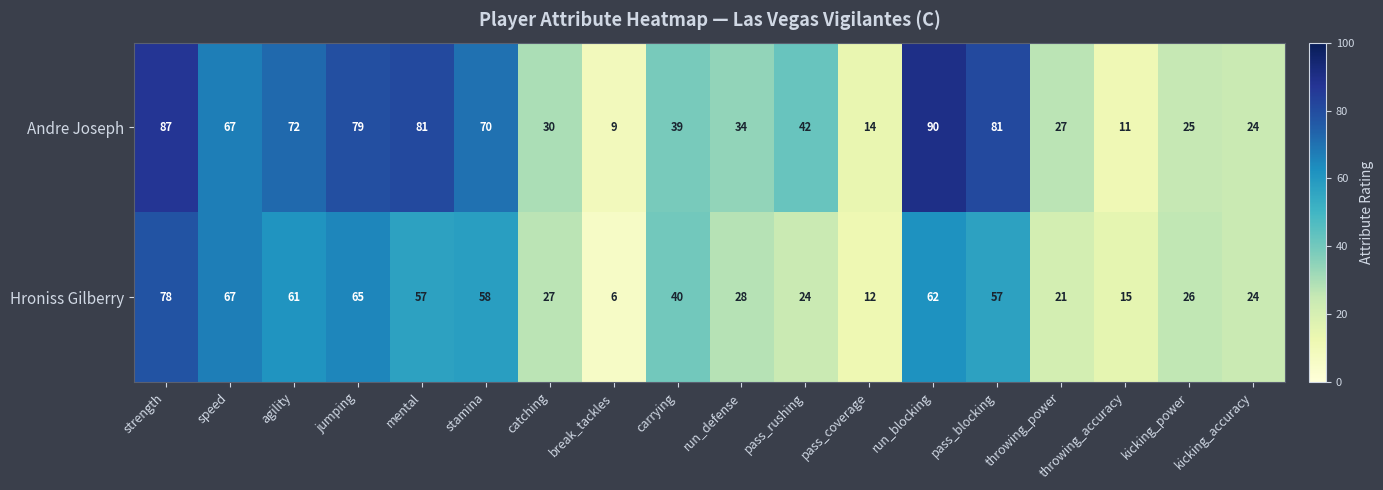

How many distinct data groups are displayed?

2